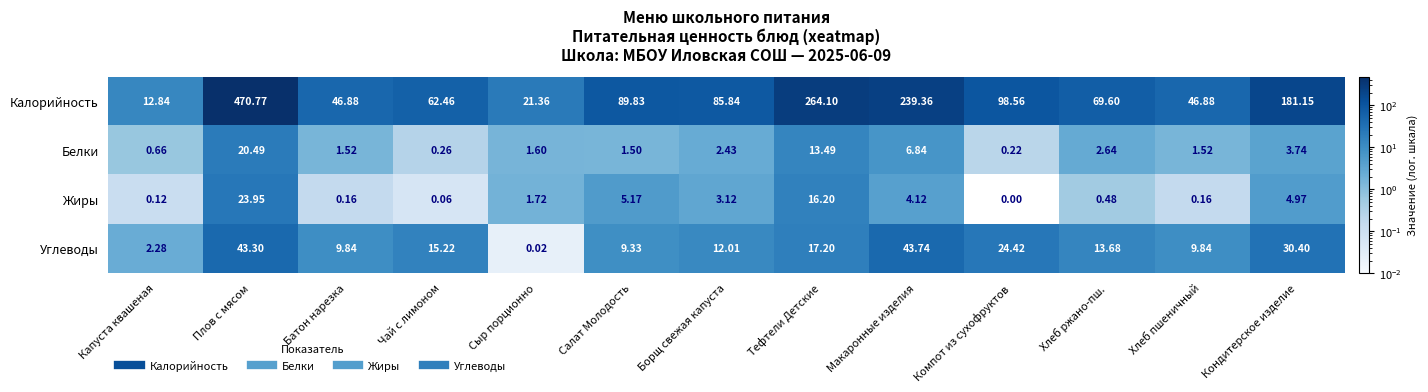

Where is Калорийность nearest to the value 241?

Макаронные изделия